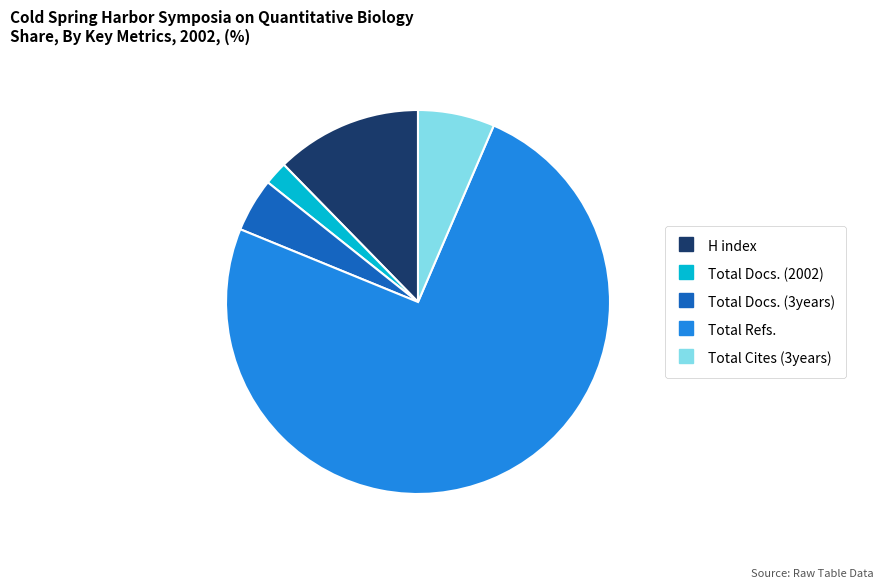

What is the majority slice?

Total Refs.